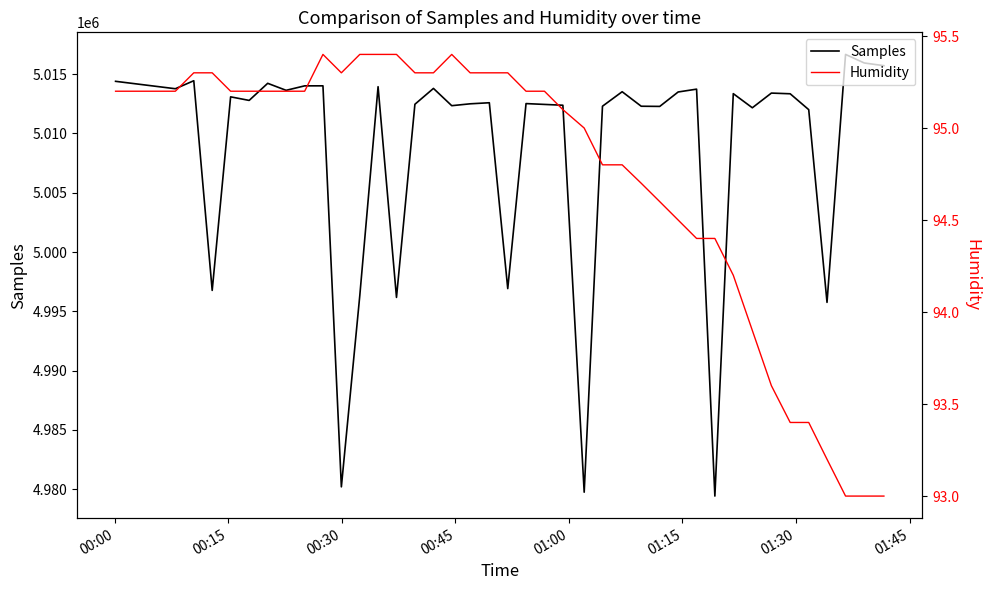

What is the value of the Humidity point at the 26th from the left?

94.8